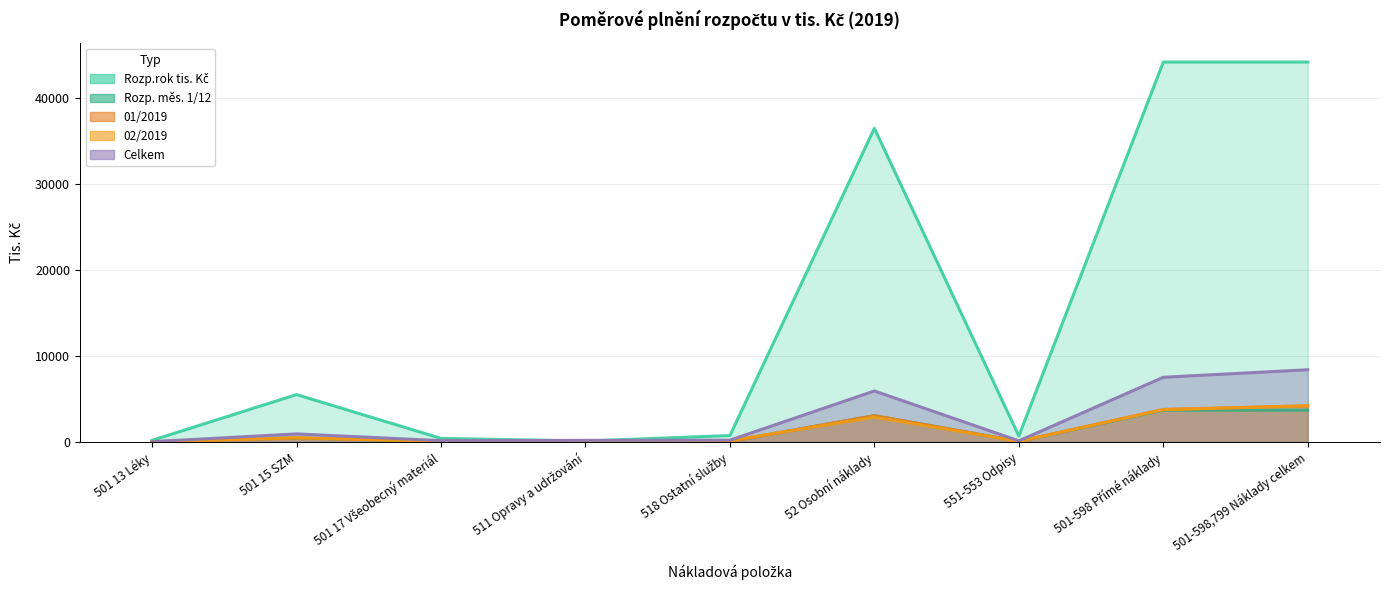

What is the label of the 6th point from the right?

511 Opravy a udržování